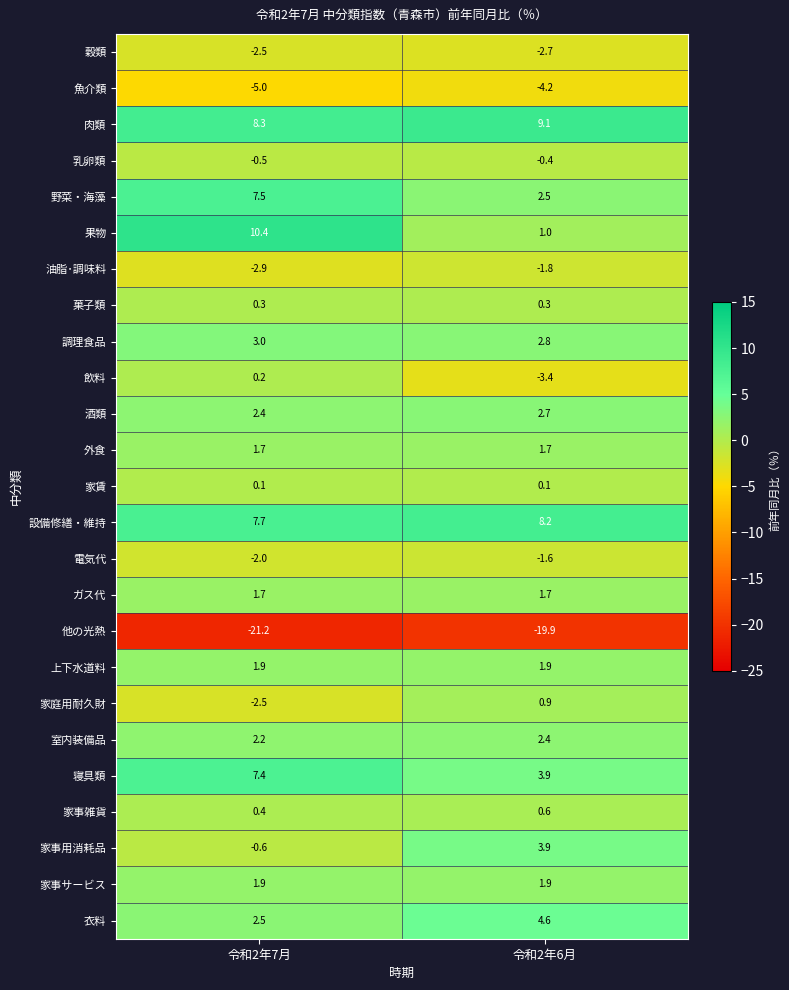

Is the value of 上下水道料 at 令和2年7月 greater than the value of 菓子類 at 令和2年6月?

Yes